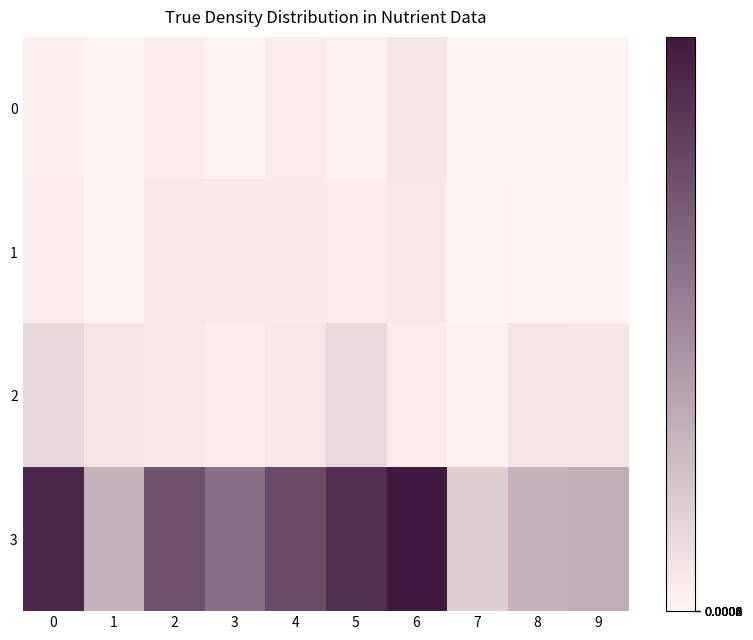

Reading left to right, transcribe all the data shown in this chart.

0: 0=0.0	1=0.0	2=0.0	3=0.0	4=0.0	5=0.0	6=0.1	7=0.0	8=0.0	9=0.0
1: 0=0.0	1=0.0	2=0.0	3=0.0	4=0.0	5=0.0	6=0.1	7=0.0	8=0.0	9=0.0
2: 0=0.1	1=0.1	2=0.0	3=0.0	4=0.1	5=0.1	6=0.0	7=0.0	8=0.1	9=0.1
3: 0=0.9	1=0.3	2=0.7	3=0.6	4=0.8	5=0.9	6=1.0	7=0.2	8=0.3	9=0.3